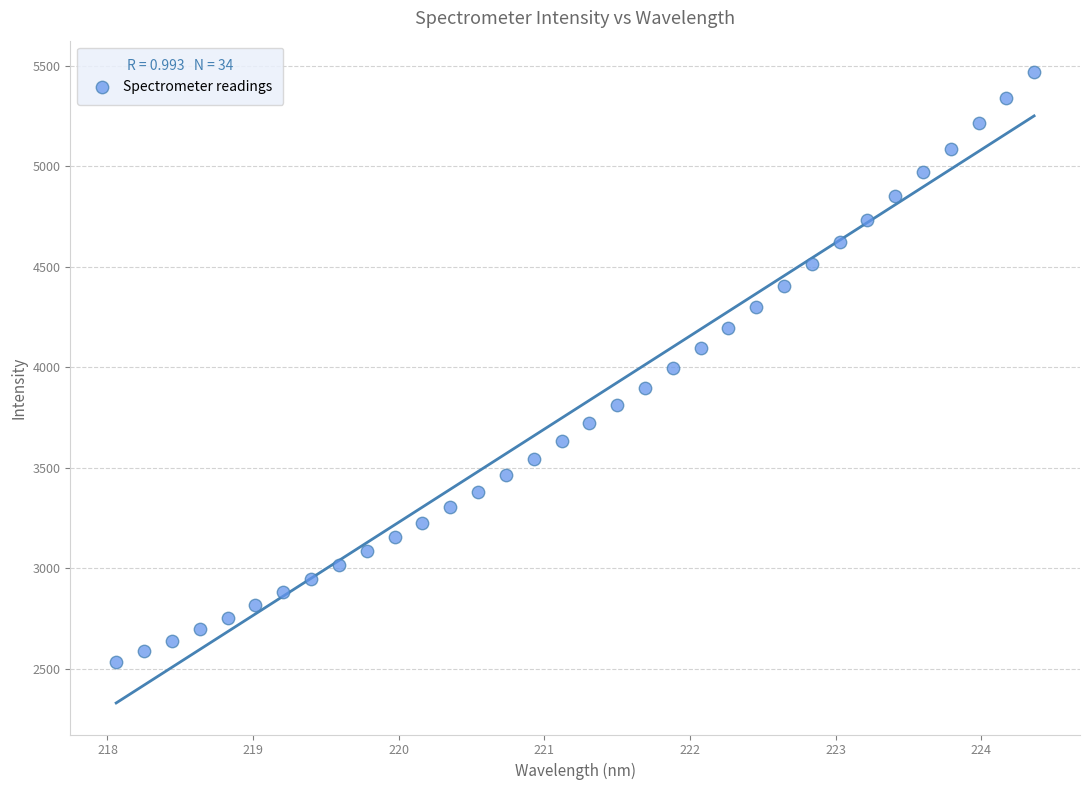

What is the range of Y values (max minus min)?

2934.4